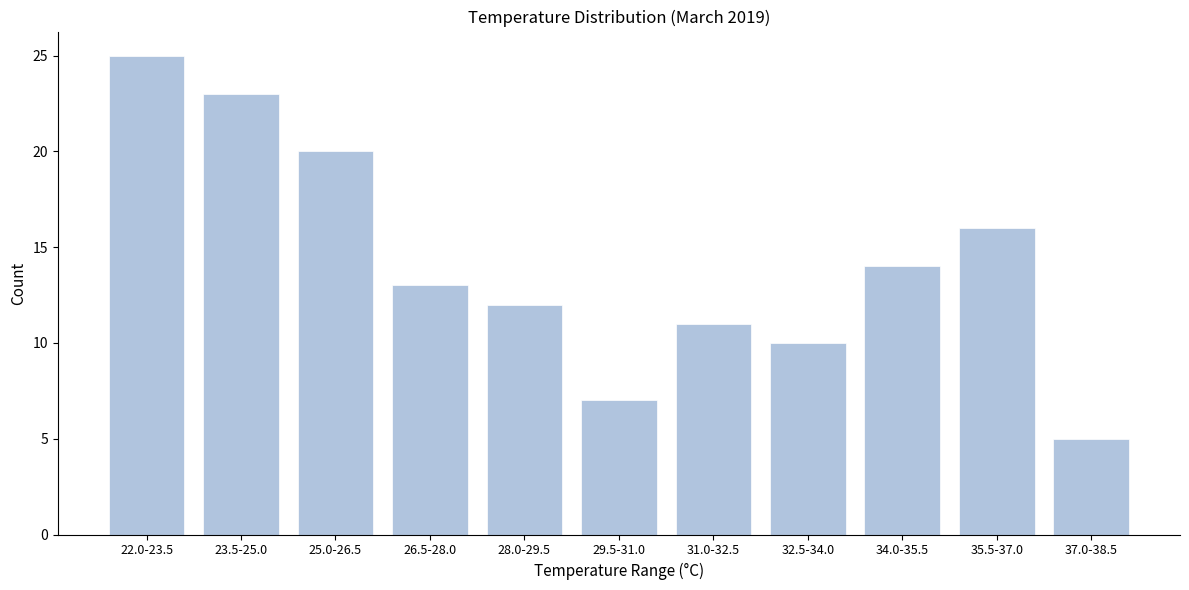

Reading right to left, what are all the values shown in this chart?

5	16	14	10	11	7	12	13	20	23	25